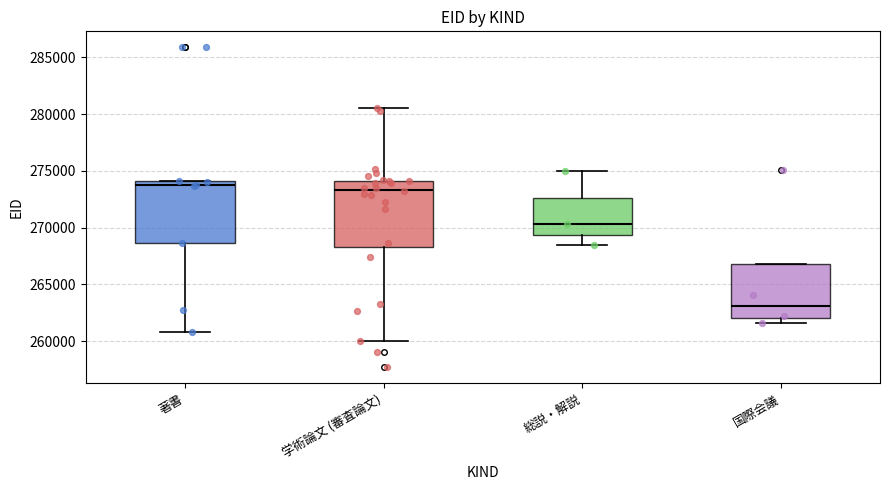

Which box's median line is the lowest?

国際会議